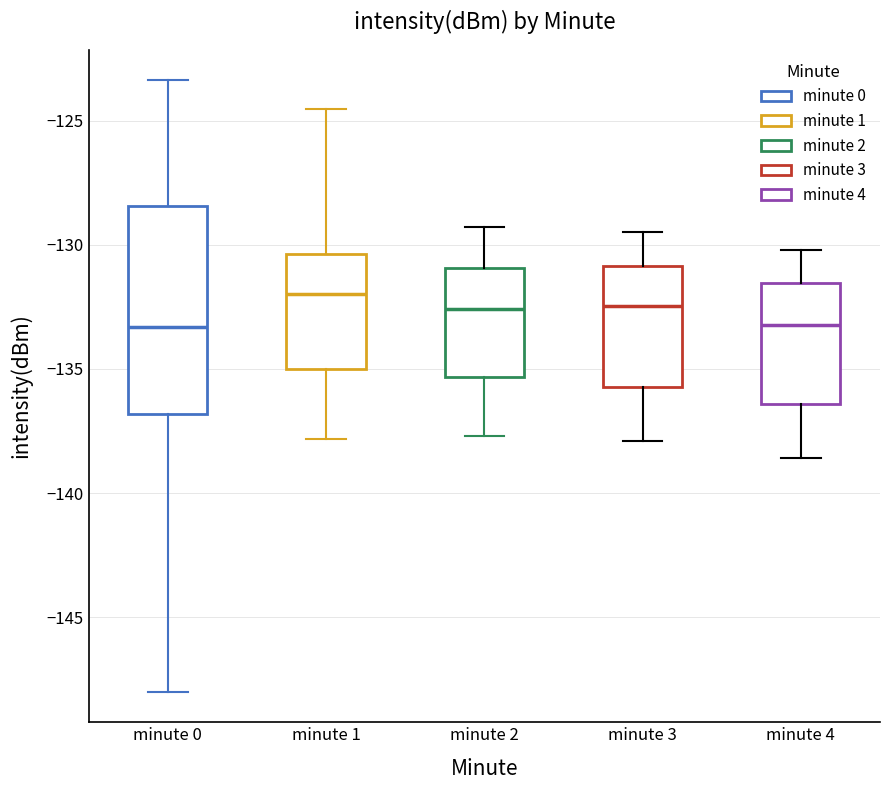

Comparing the boxes themselves (not the whiskers), which one is the tallest?

minute 0